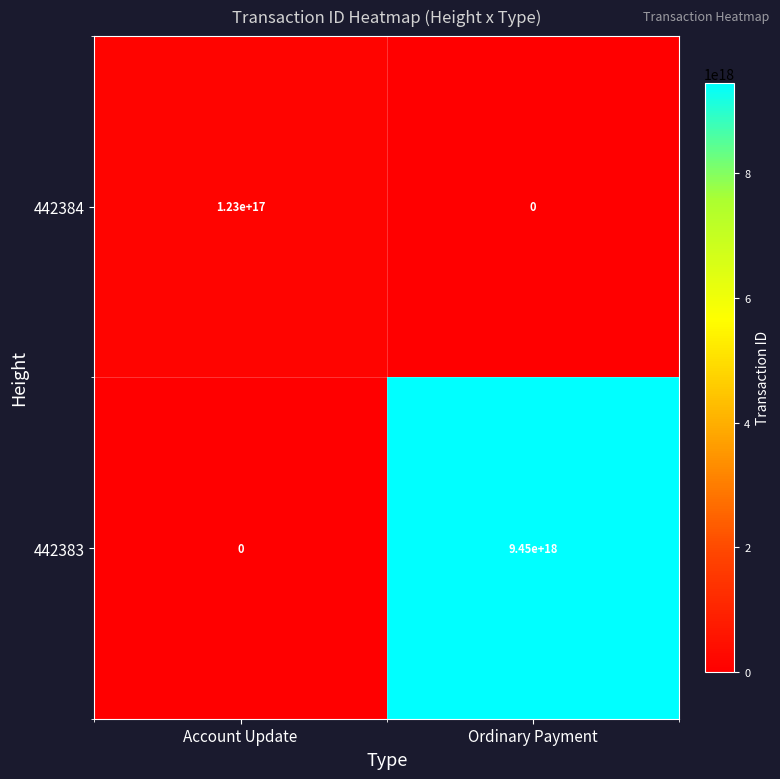

List the series in order of their overall mean, highest first.

442383, 442384